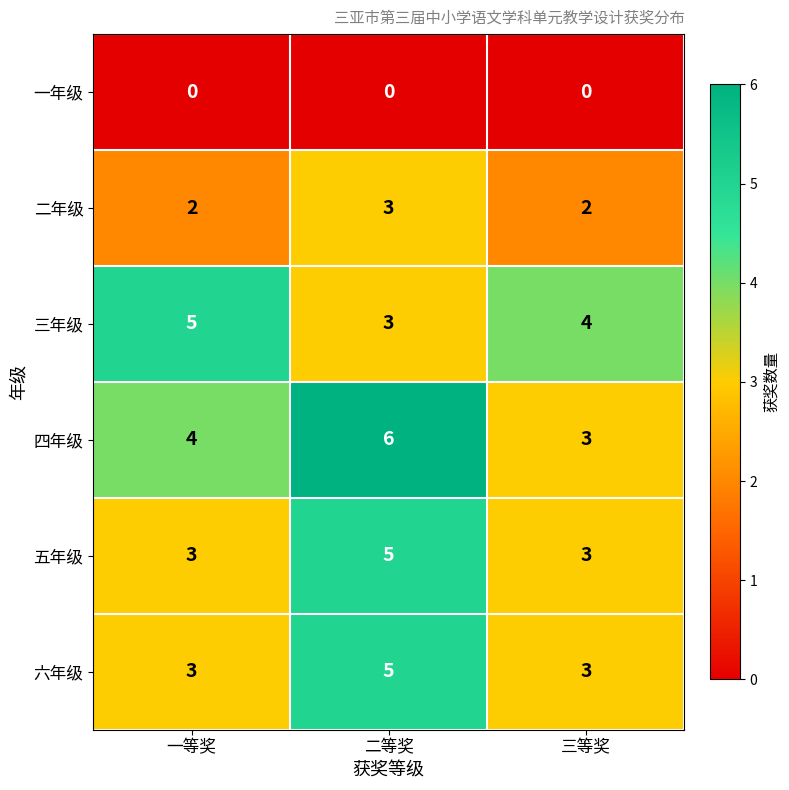

At which label does 三年级 first exceed 4?

一等奖